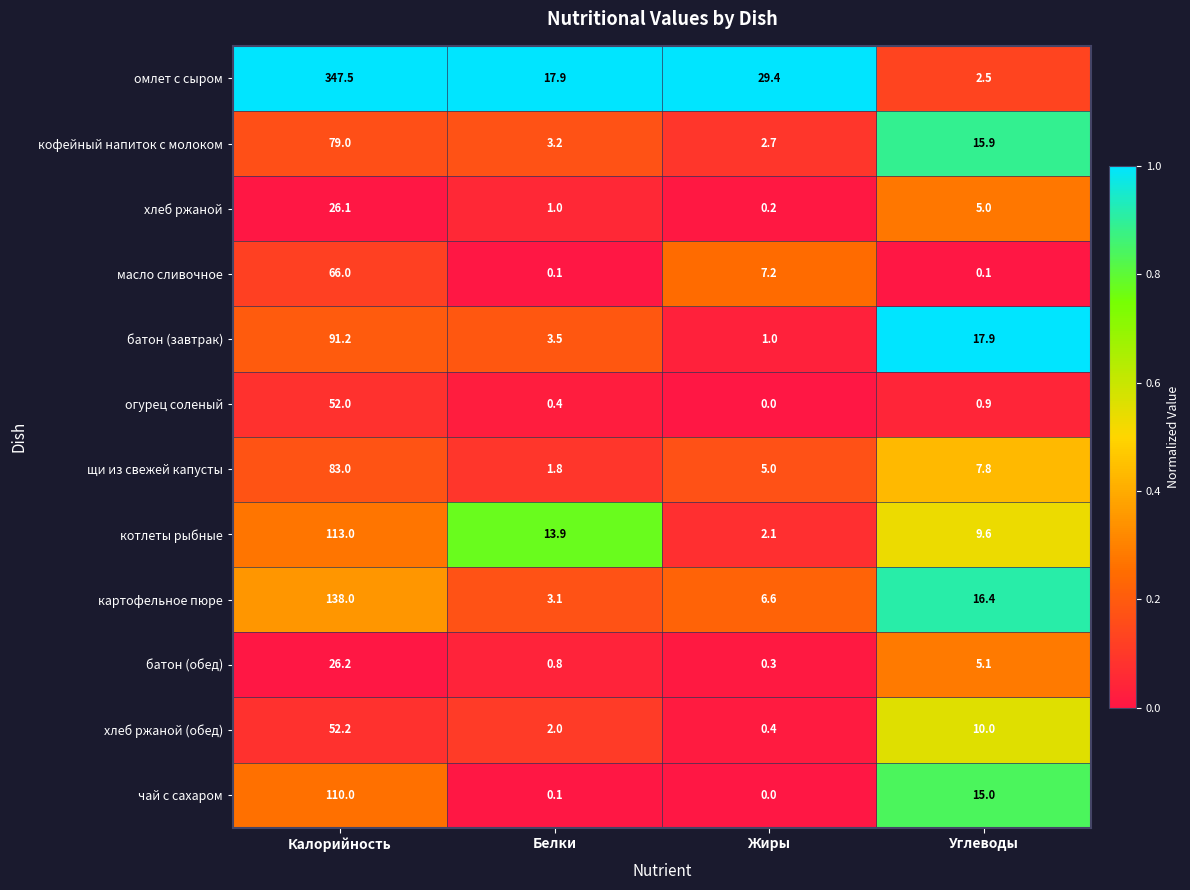

How many categories are shown in the chart?

4